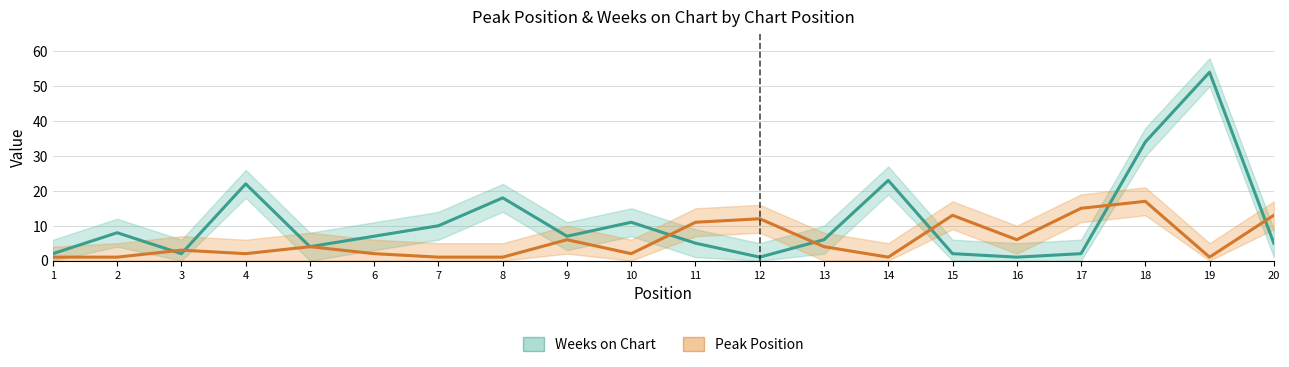

Is the value of Peak Position at 19 greater than the value of Weeks on Chart at 8?

No